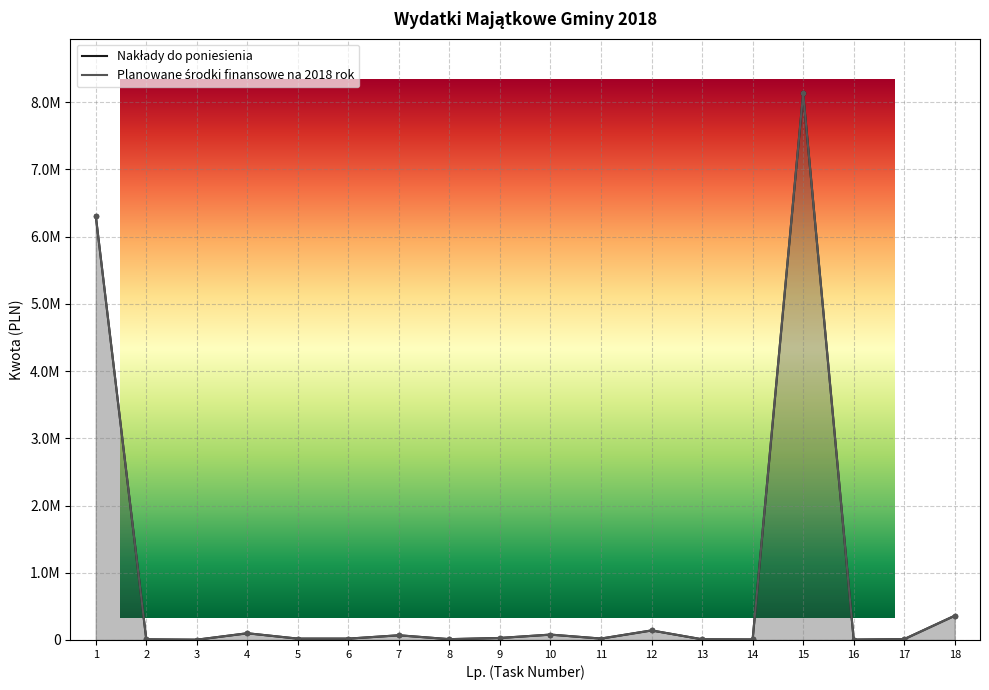

Does the chart have visible grid lines?

Yes